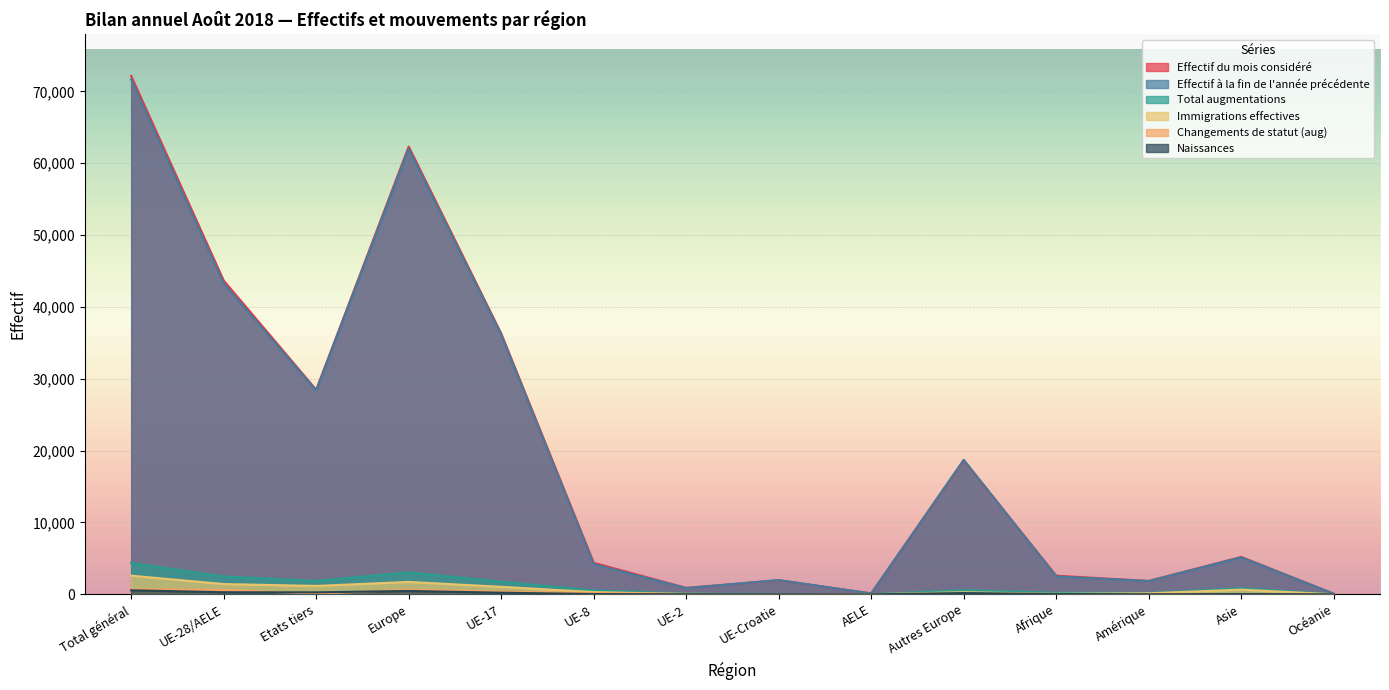

Reading left to right, list all the values displayed in this chart.

Effectif du mois considéré: 72152	43678	28474	62325	36305	4391	897	1959	126	18647	2592	1861	5206	85
Effectif à la fin de l'année précédente: 71671	43300	28371	62026	36125	4196	871	1987	121	18726	2492	1849	5147	81
Total augmentations: 4354	2484	1870	3070	1758	543	115	54	14	586	213	189	855	15
Immigrations effectives: 2596	1429	1167	1726	1046	313	35	25	10	297	69	145	648	5
Changements de statut (aug): 708	623	85	654	375	170	60	14	4	31	1	19	25	9
Naissances: 564	289	275	467	227	40	12	10	0	178	41	11	43	1